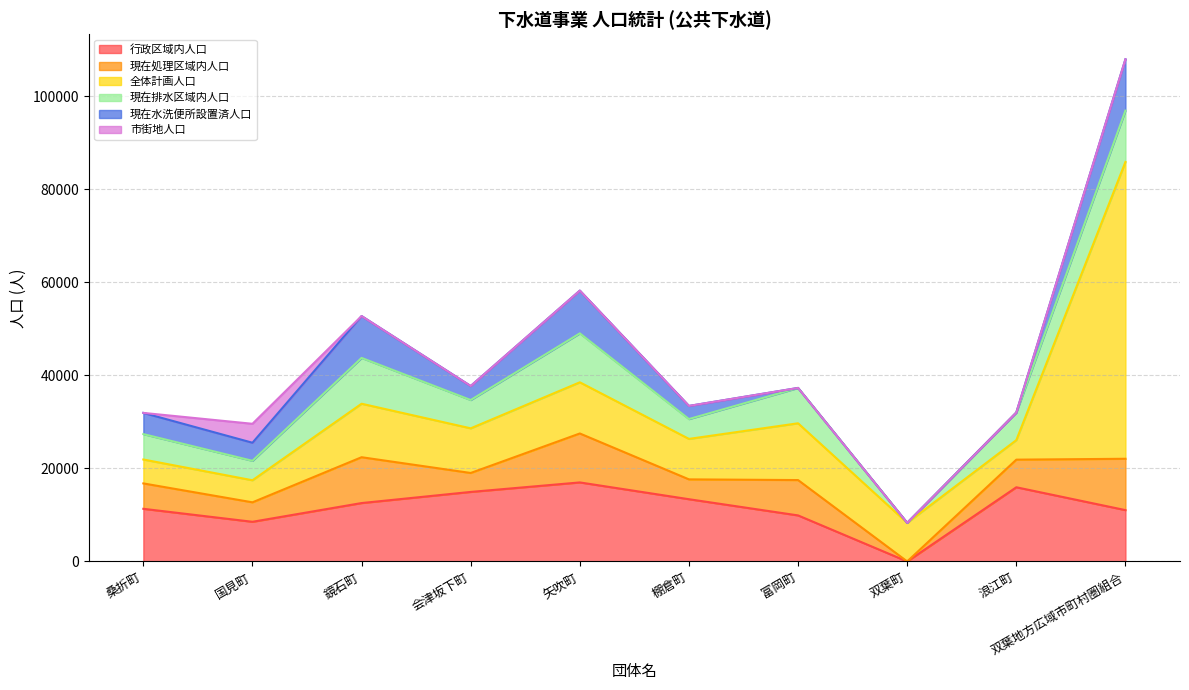

How many intersections are there between 全体計画人口 and 行政区域内人口?

3